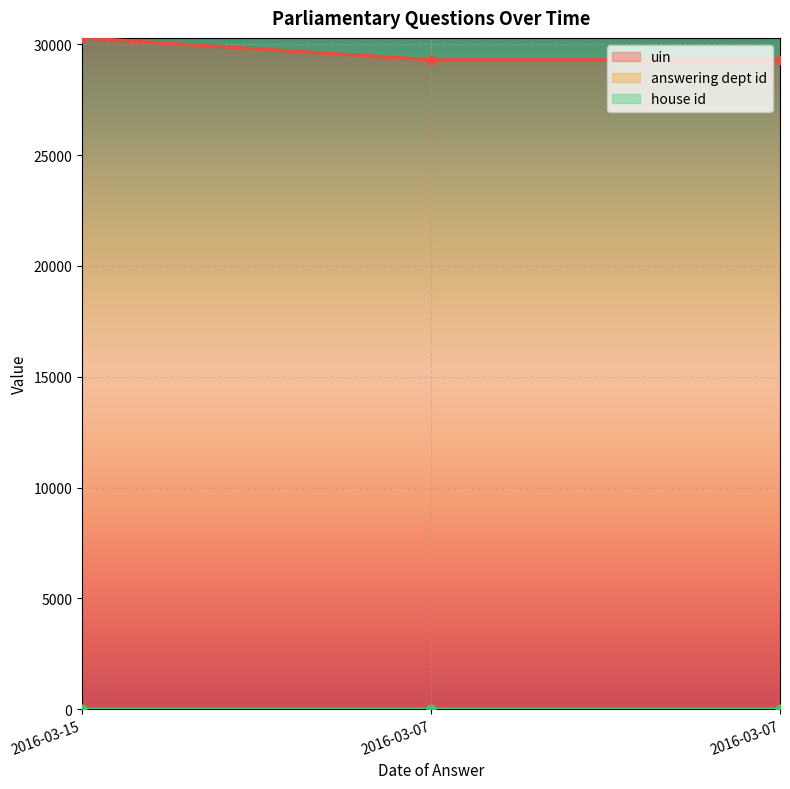

What is the average value of the answering dept id series?

17